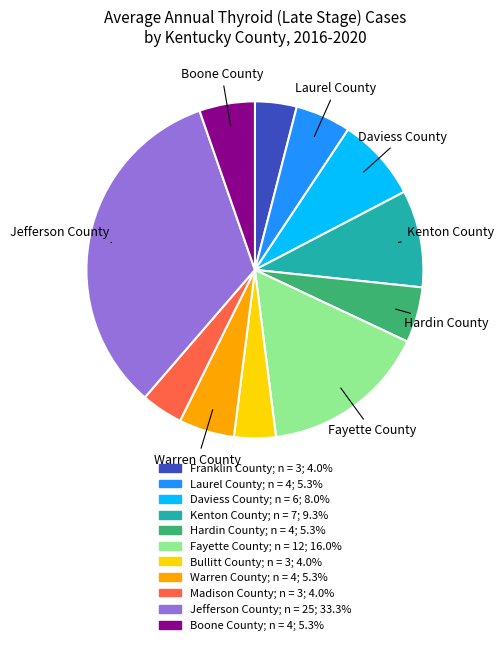

Is the sum of Kenton County and Madison County greater than half?

No